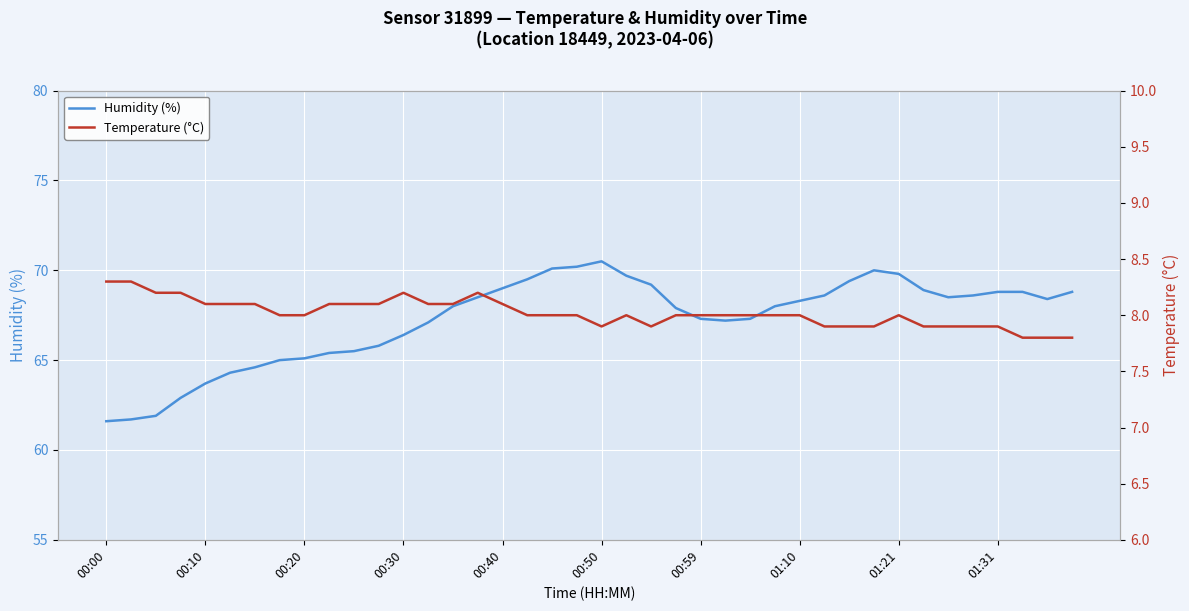

How many interior local peaks does the Humidity (%) series have?

2